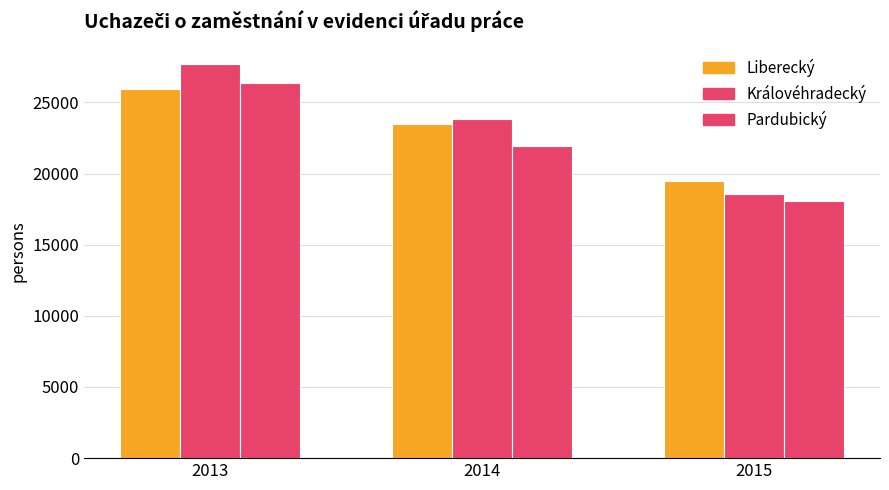

Count the number of data series in this chart.

3